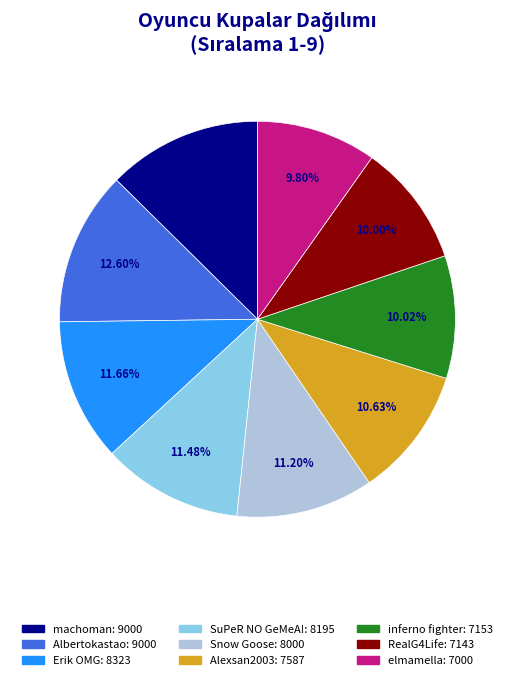

Is there any slice that represents more than half of the pie?

No